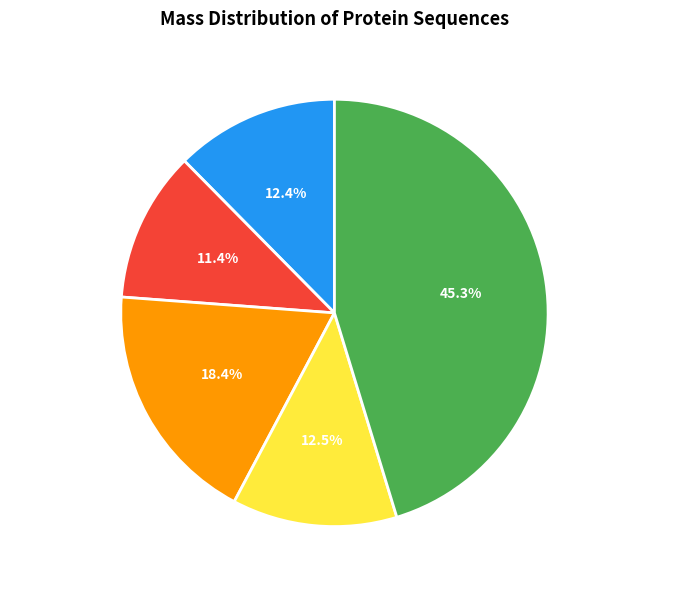

Does A0A0K1LLP0 account for over 50% of the chart?

No